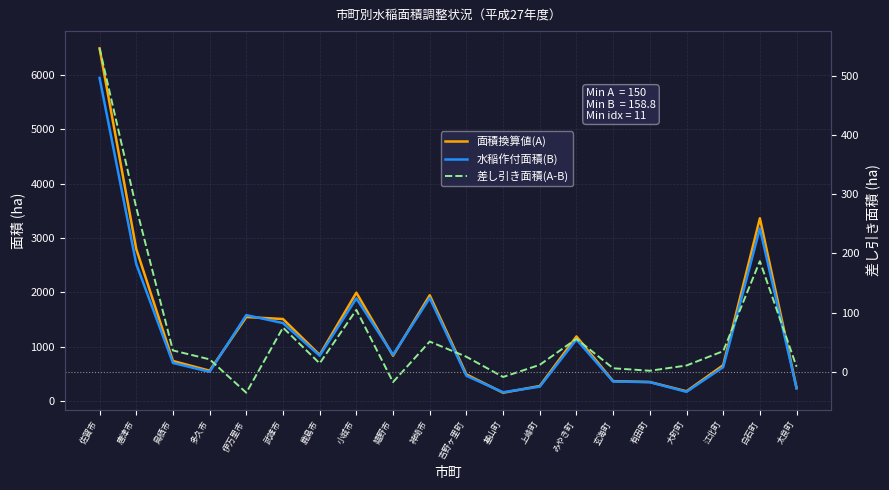

How many values in 差し引き面積(A-B) are above zero?

17